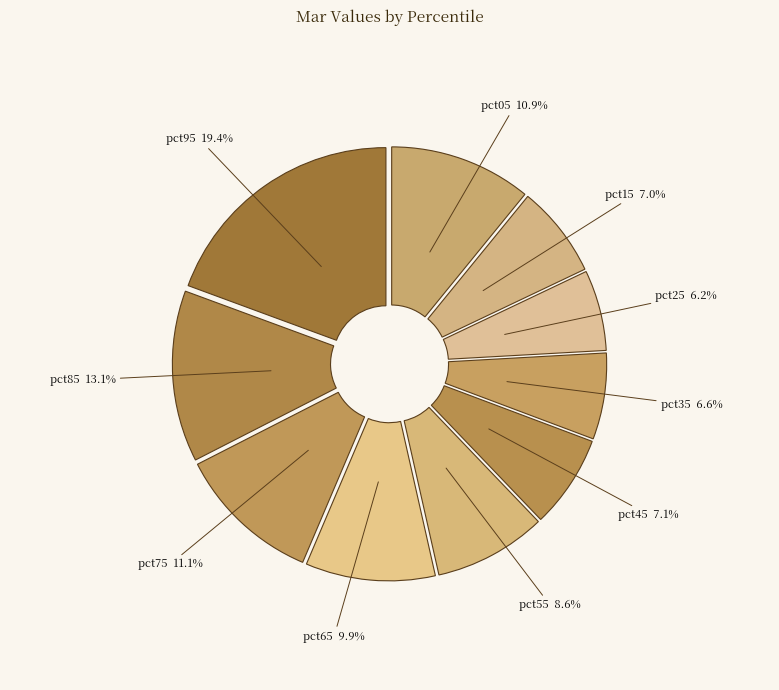

Combined, do pct35 and pct65 account for over 50%?

No